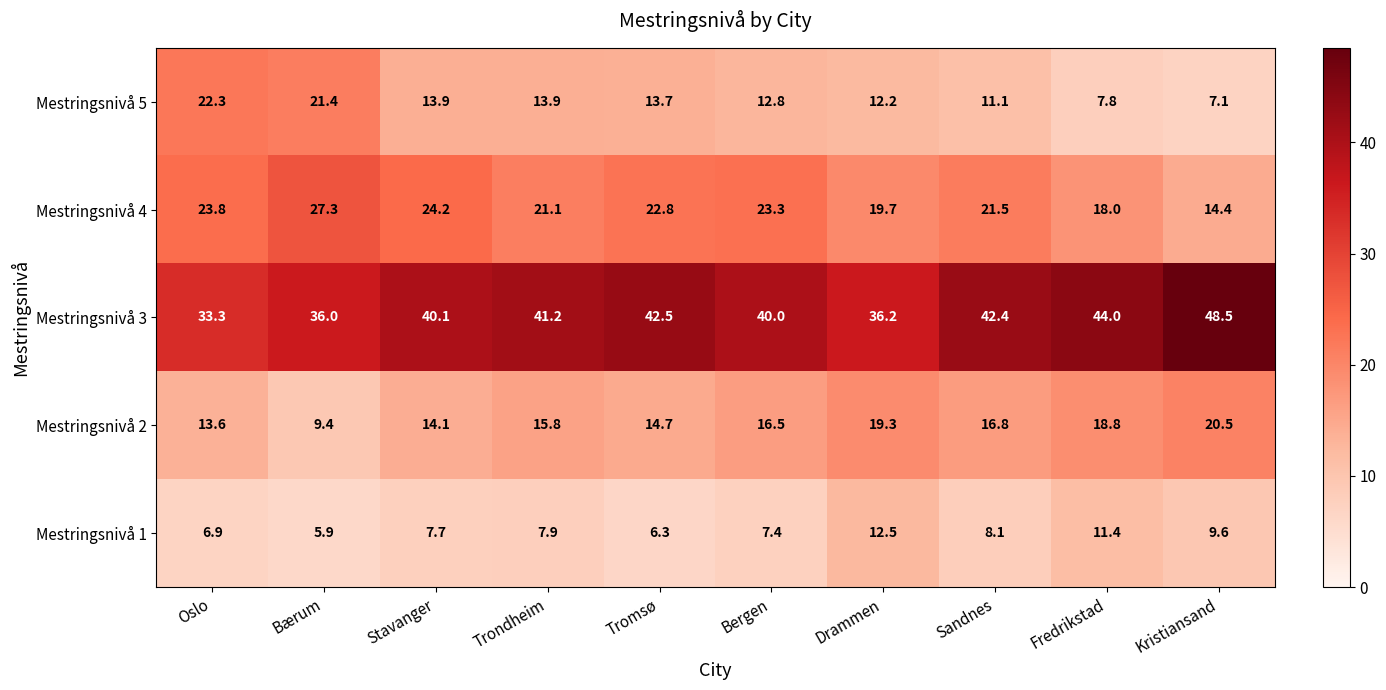

What is the spread (max minus min) of values at Sandnes?

34.3